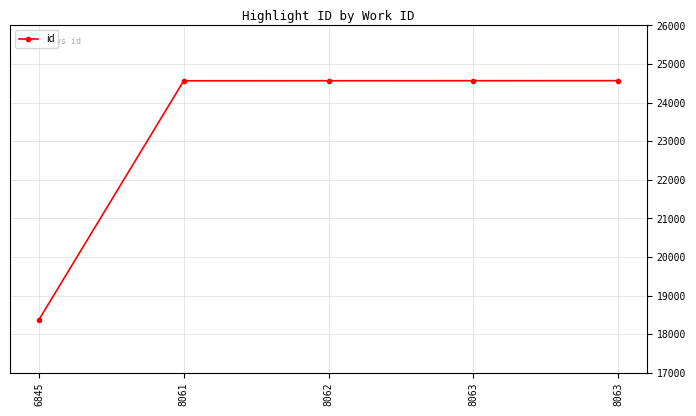

How many series are shown in this chart?

1